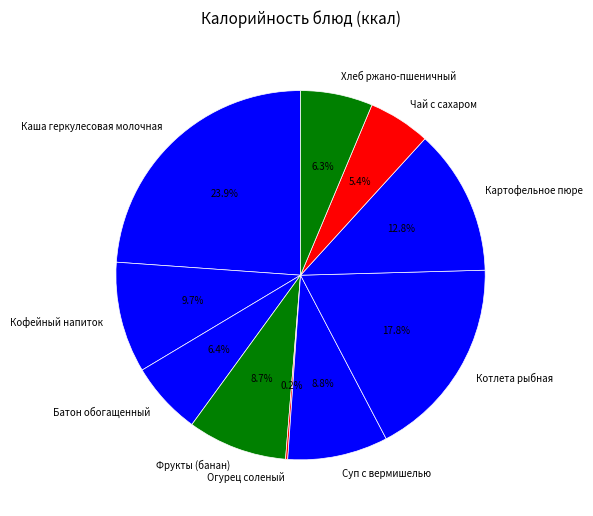

Which has a higher value, Суп с вермишелью or Батон обогащенный?

Суп с вермишелью